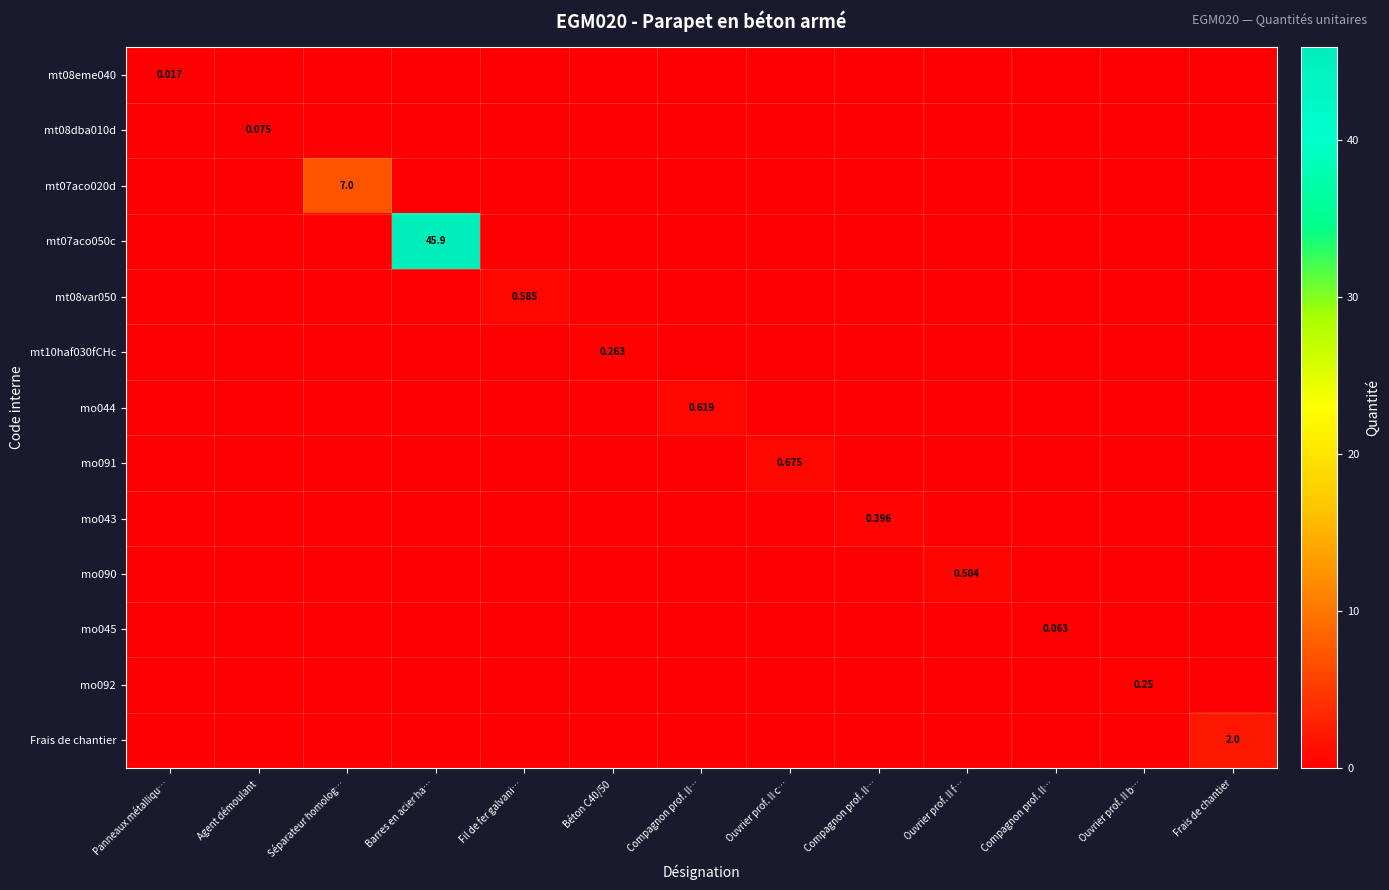

At Compagnon prof. II…, list the series in order from largest to smallest.

mo044, mt08eme040, mt08dba010d, mt07aco020d, mt07aco050c, mt08var050, mt10haf030fCHc, mo091, mo043, mo090, mo045, mo092, Frais de chantier